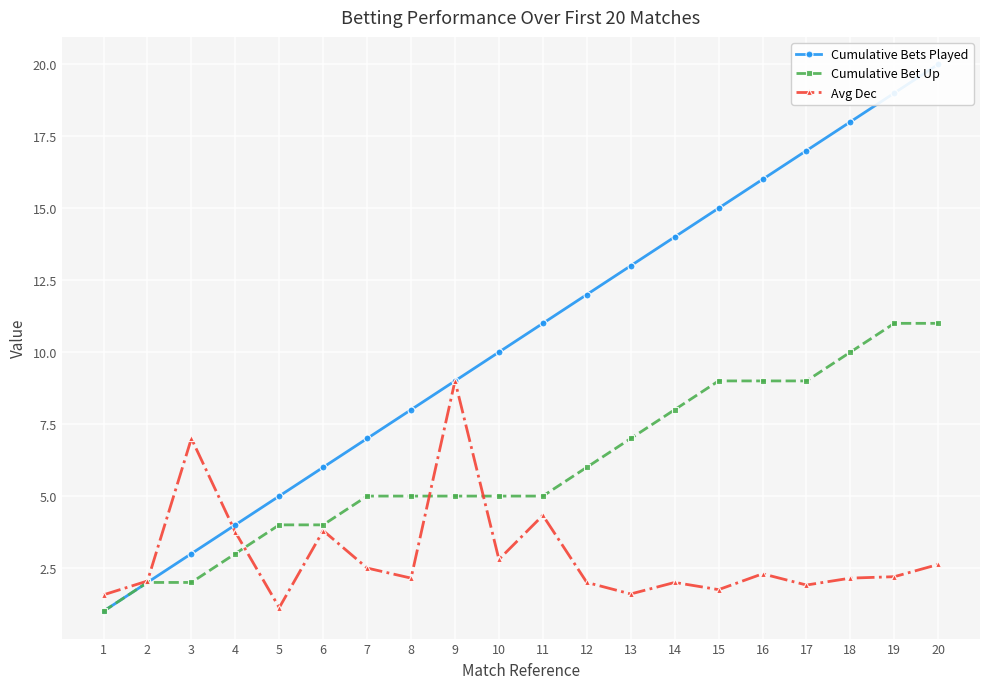

At which category is the sum across all series the highest?

20